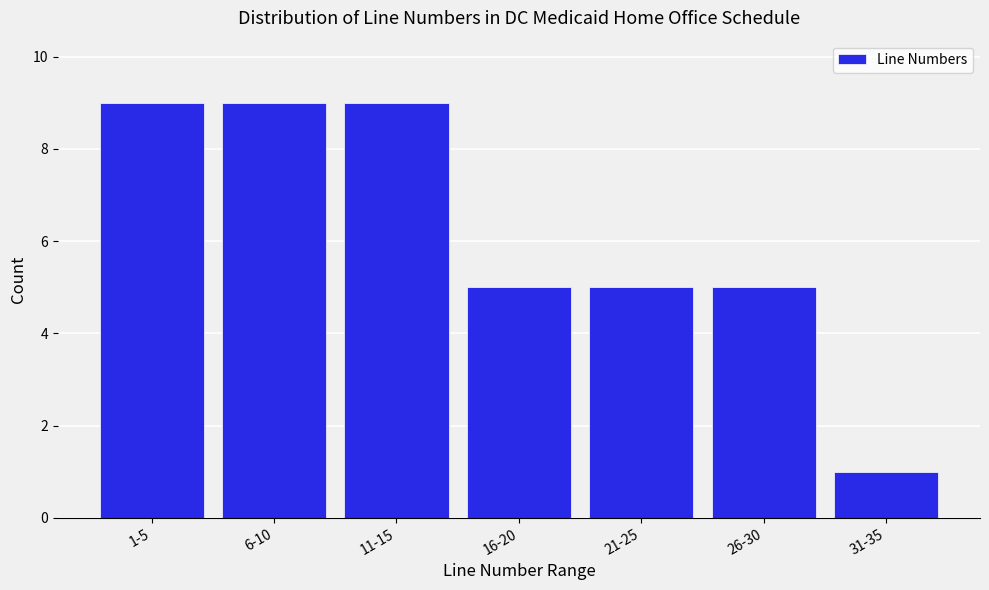

Reading left to right, transcribe all the data shown in this chart.

9	9	9	5	5	5	1